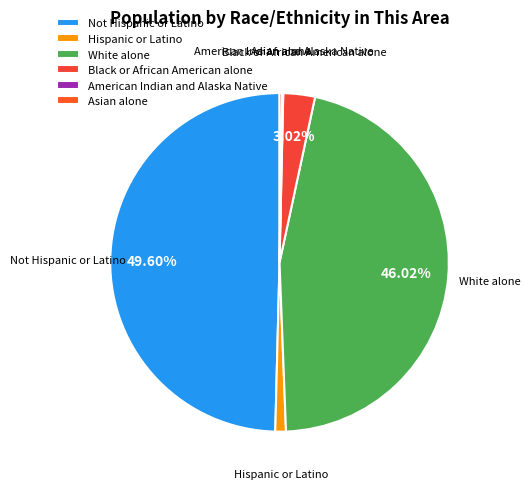

What percentage is the White alone slice, to the nearest percent?

46%